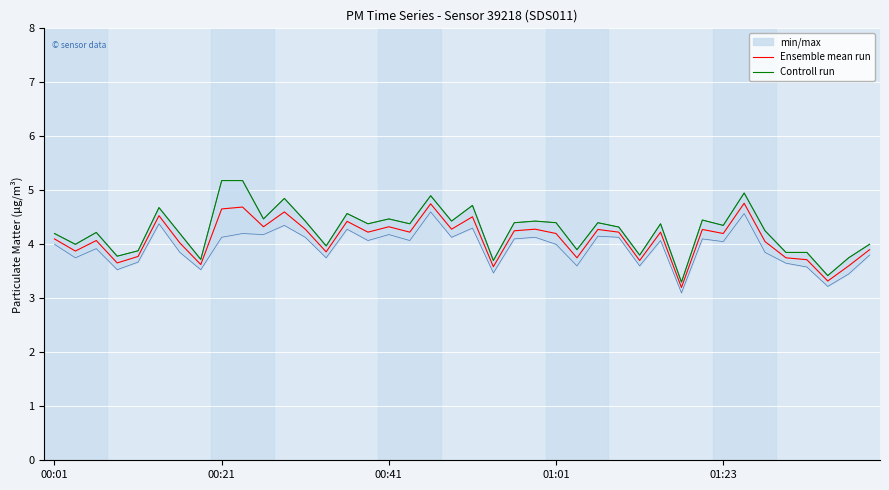

What is the highest value of the Ensemble mean run series?

4.8